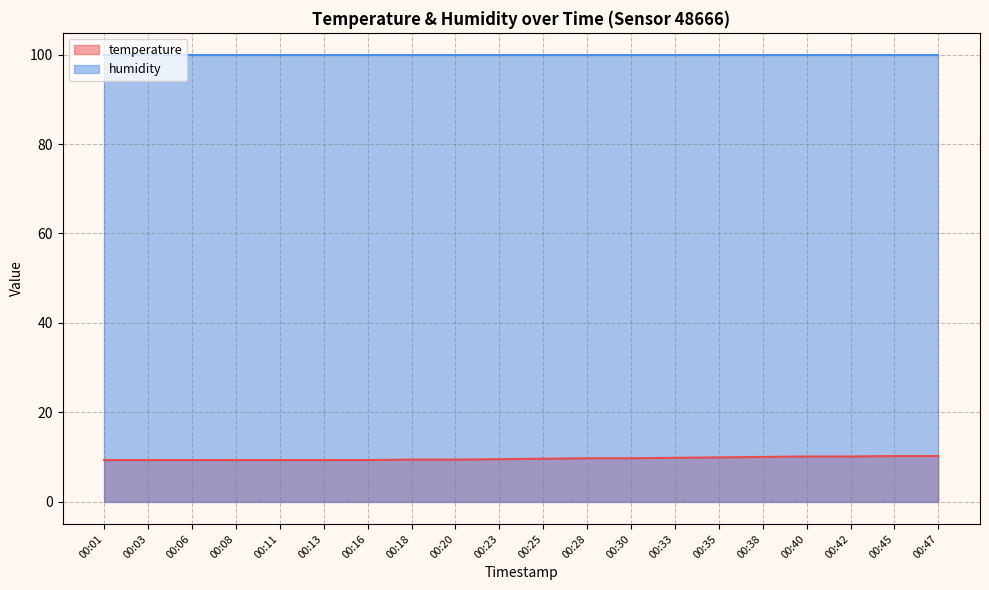

Is it true that the value at 00:08 is 9.3?

True